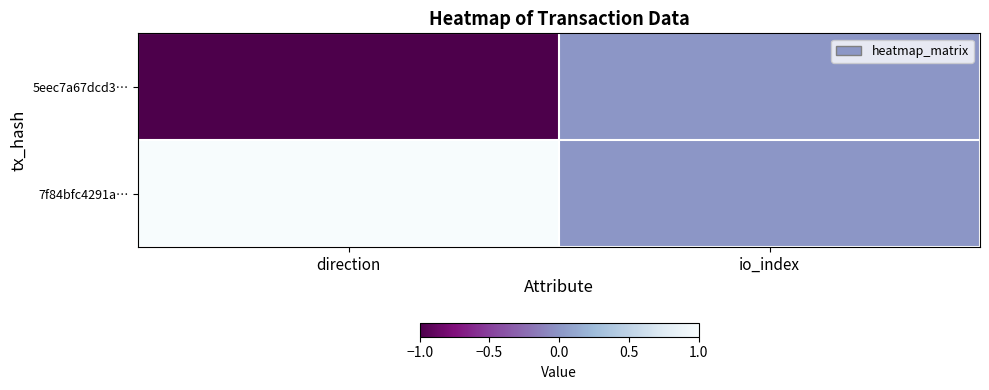

How many categories are shown in the chart?

2